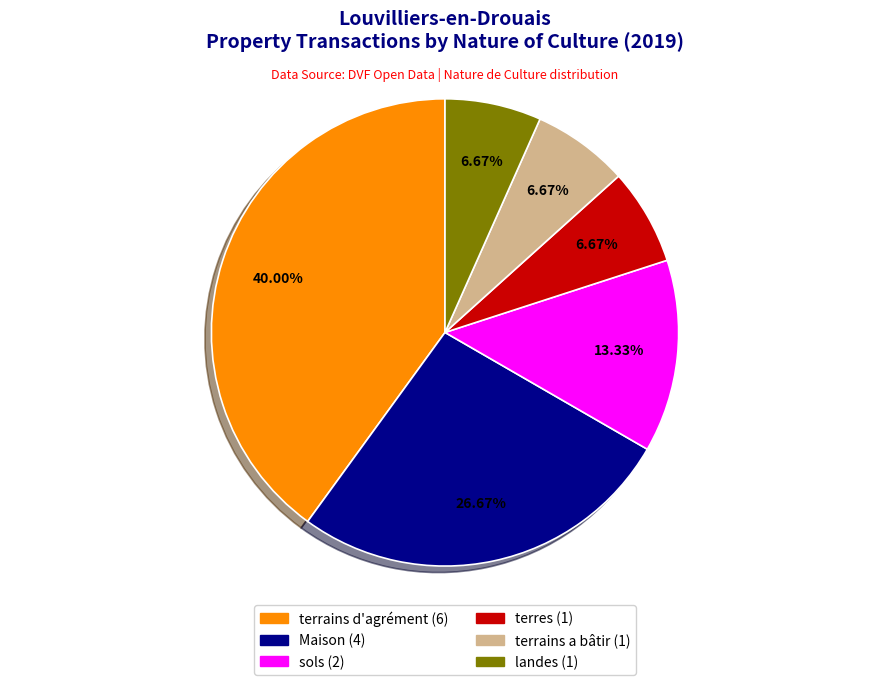

Is there a majority slice in this chart?

No